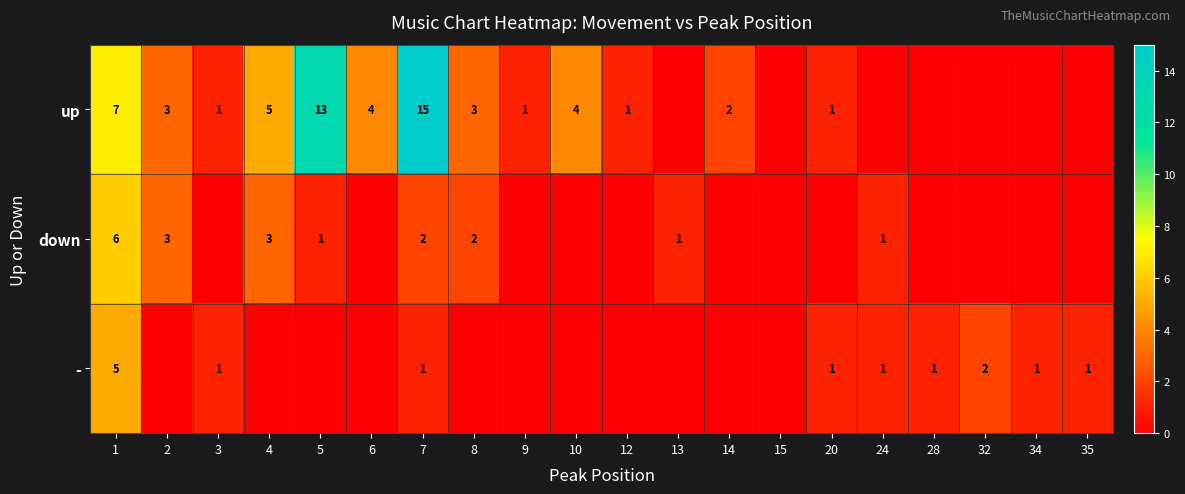

True or false: down has a value of 6 at 1.

True